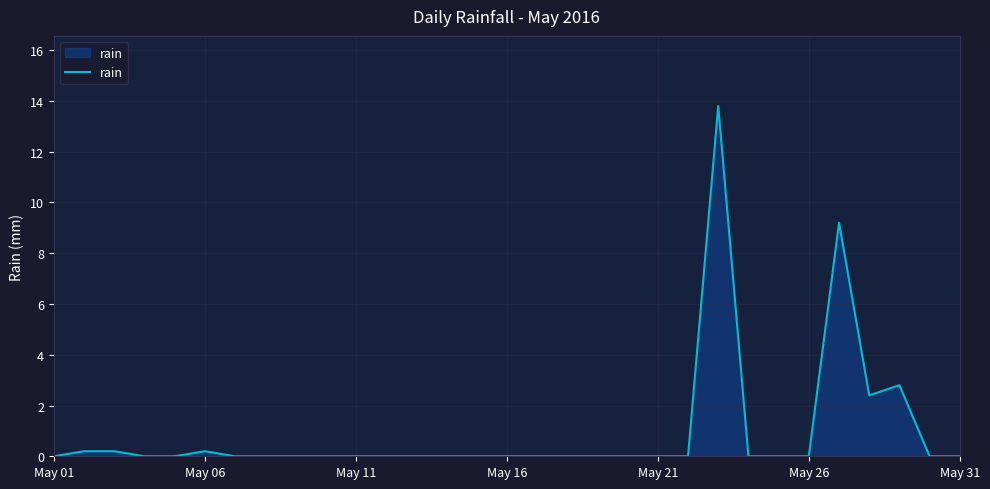

What is the difference between the maximum and minimum values?

13.8